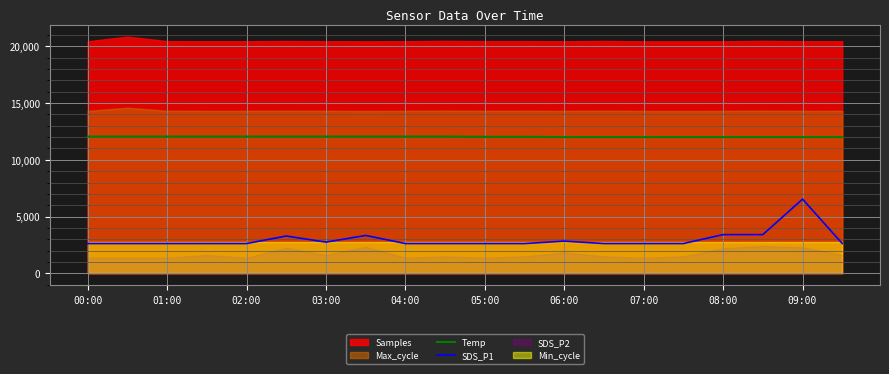

What is the difference between the maximum and minimum values in the SDS_P1 series?

3912.5